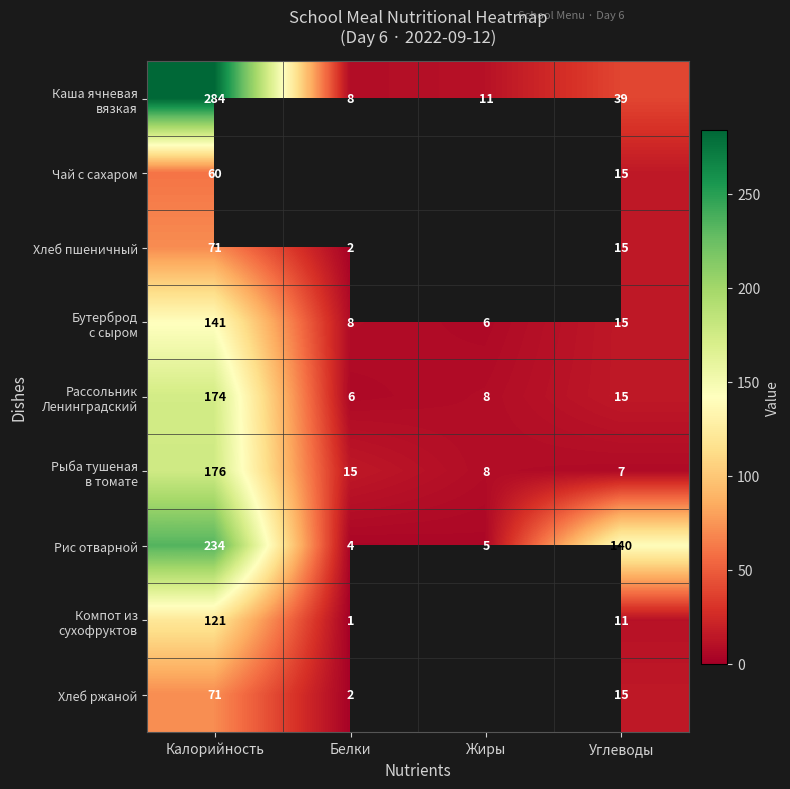

What is the difference between the highest and lowest values at Калорийность?

224